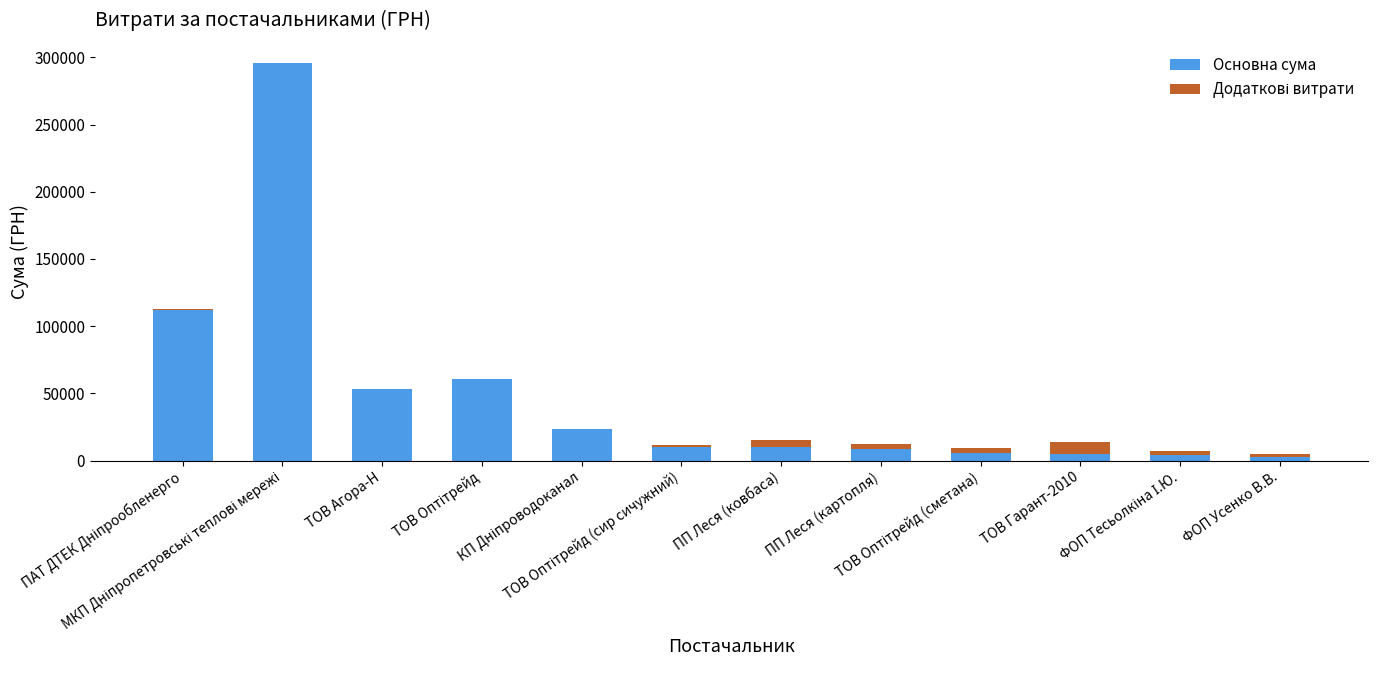

What is the highest value of the Основна сума series?

295638.6